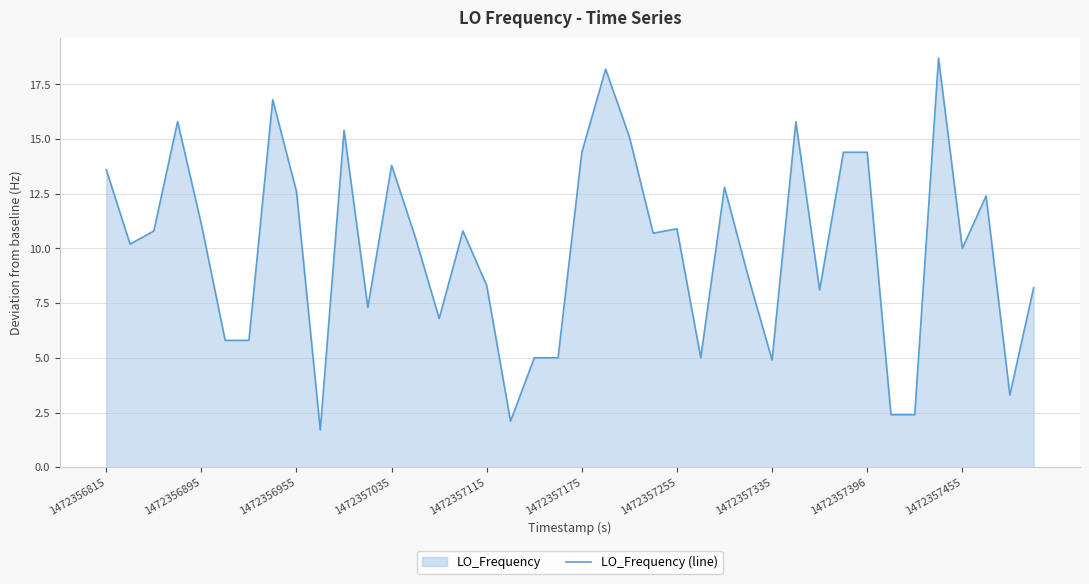

What is the difference between the maximum and minimum values?

17.0